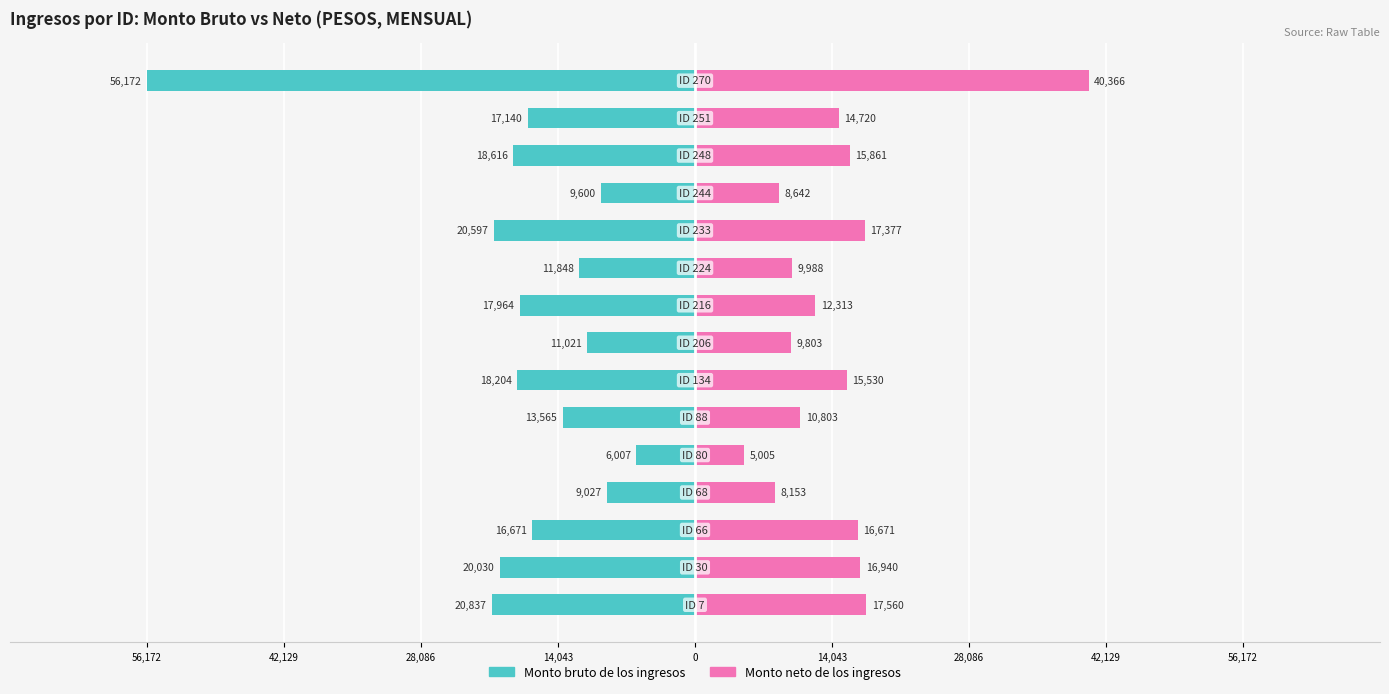

At how many categories does at least one series exceed -43127?

15